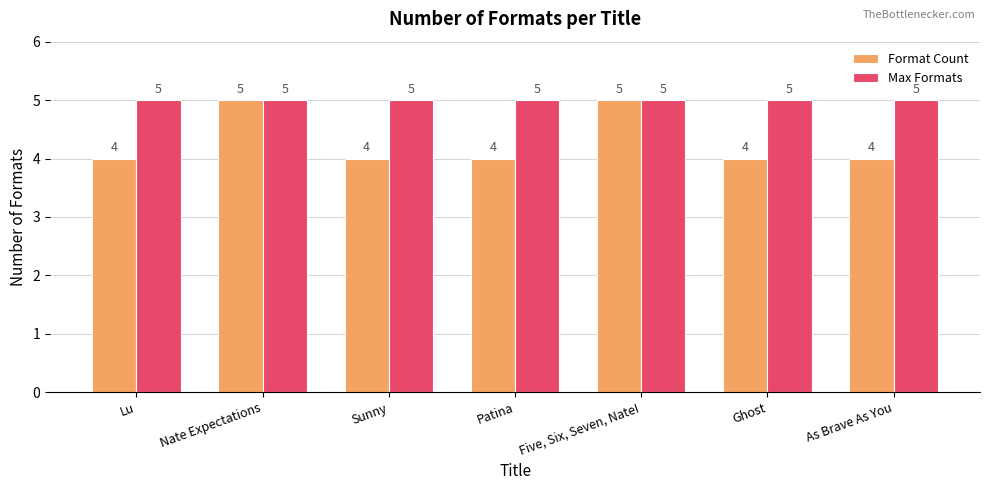

List the series in order of their overall mean, lowest first.

Format Count, Max Formats